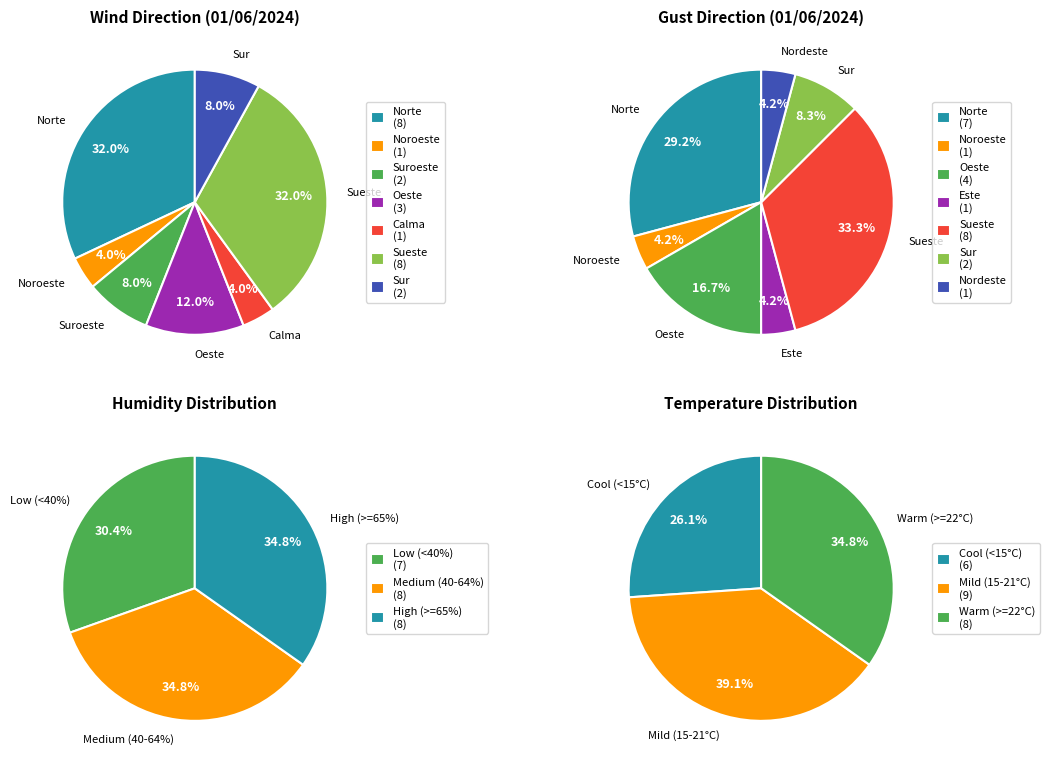

What is the ratio of the value at Sur to the value at Norte?

0.2